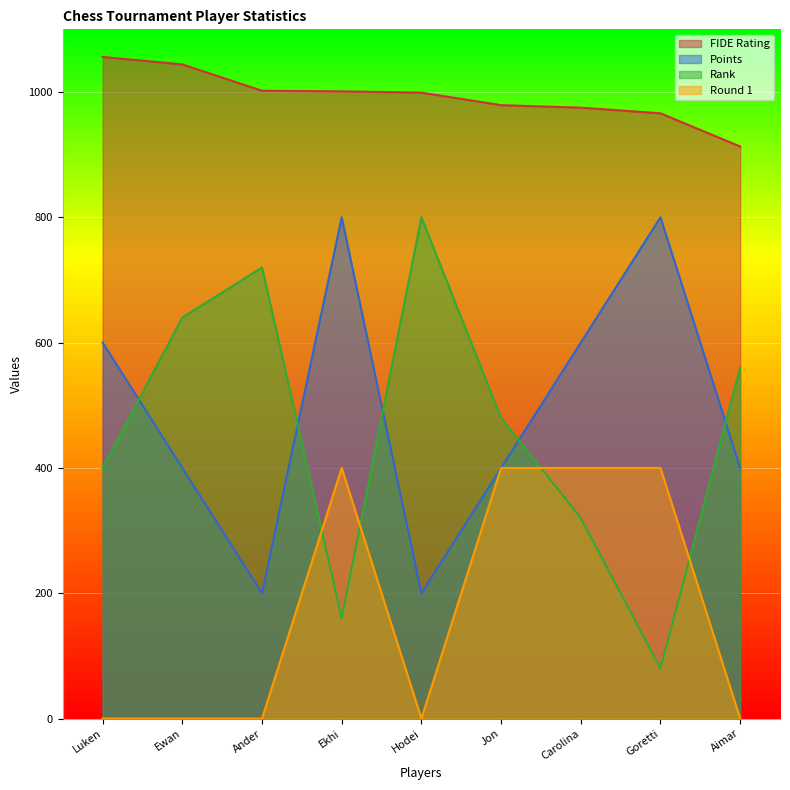

True or false: Points and FIDE Rating intersect in this chart.

False